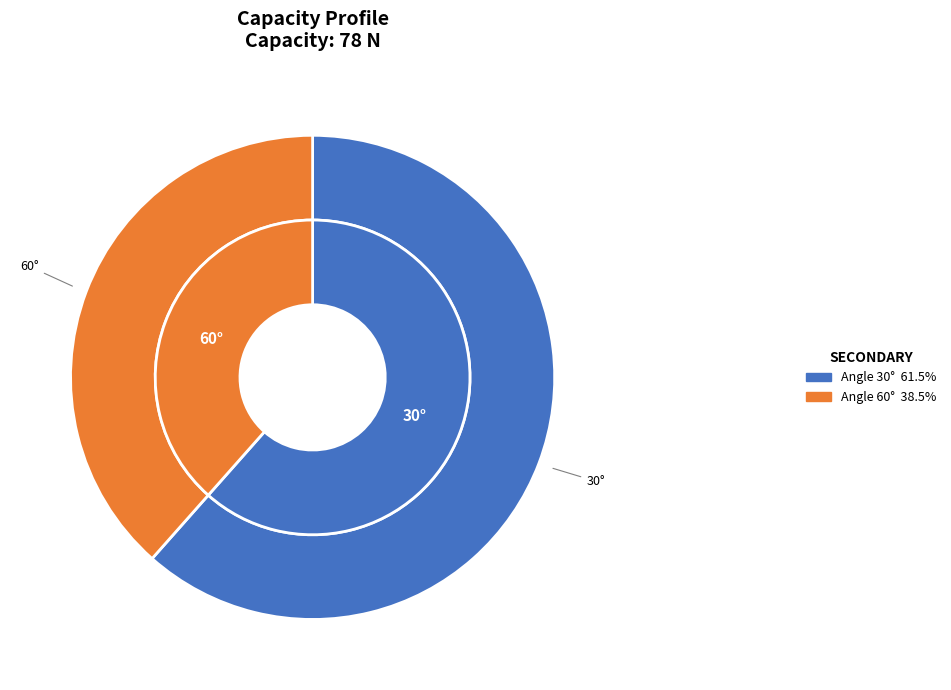

Rank the categories by value from highest to lowest.

30, 60